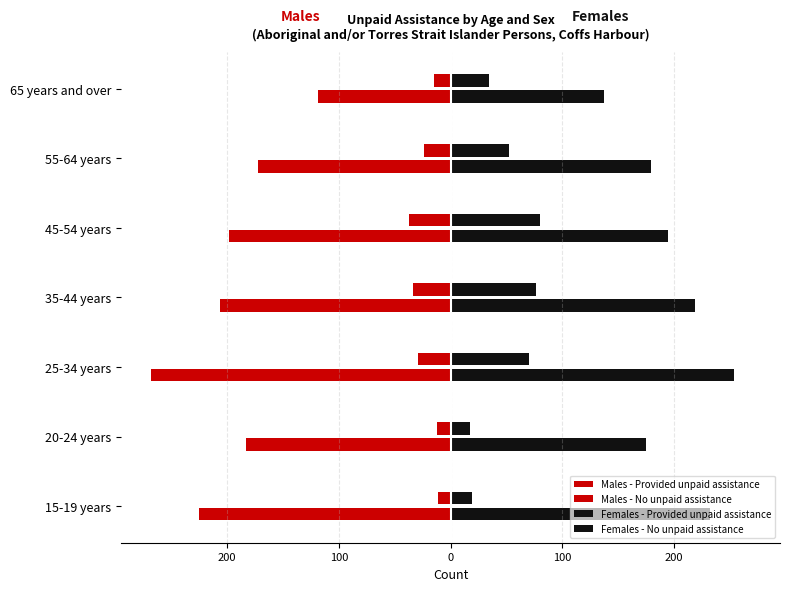

What is the sum of all Females - No unpaid assistance values?

1391